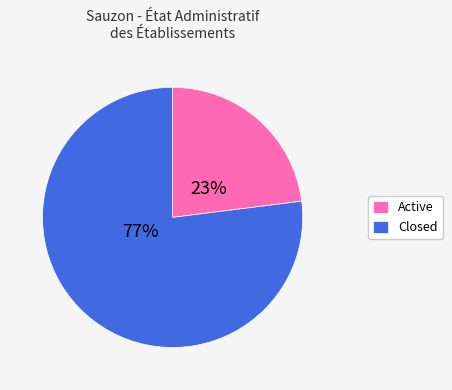

How many segments does this pie chart have?

2